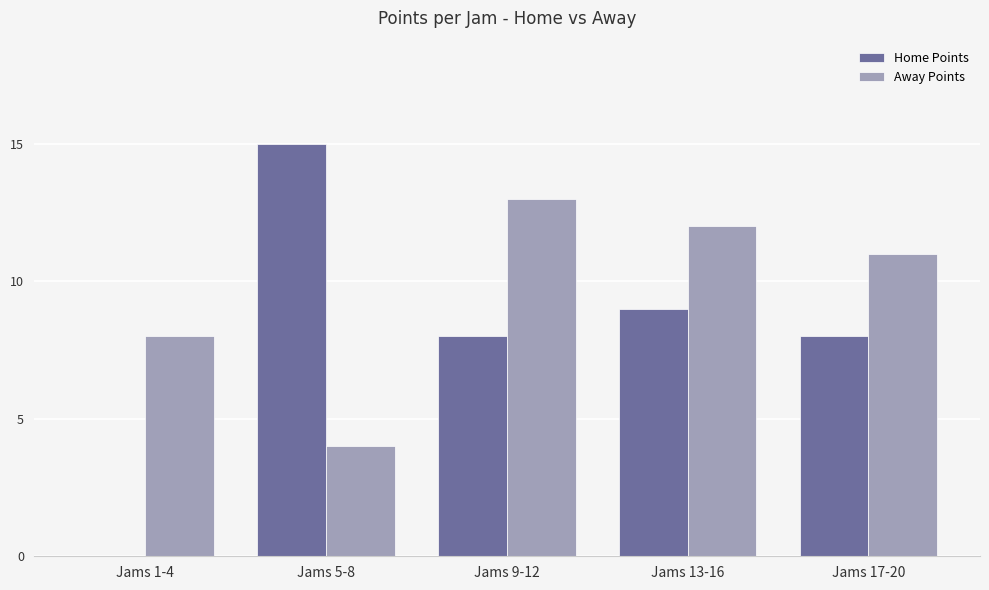

Are the bars grouped side by side (vs. stacked)?

Yes